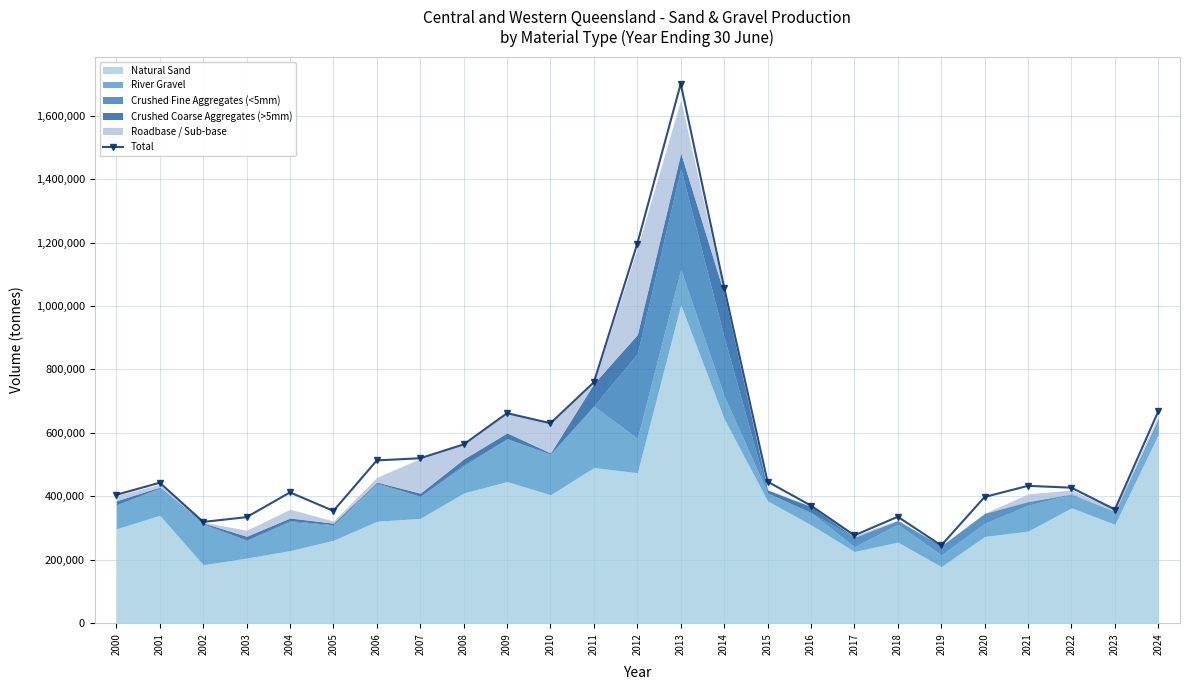

How many points are higher than both their immediate neighbors (excluding endpoints)?

6